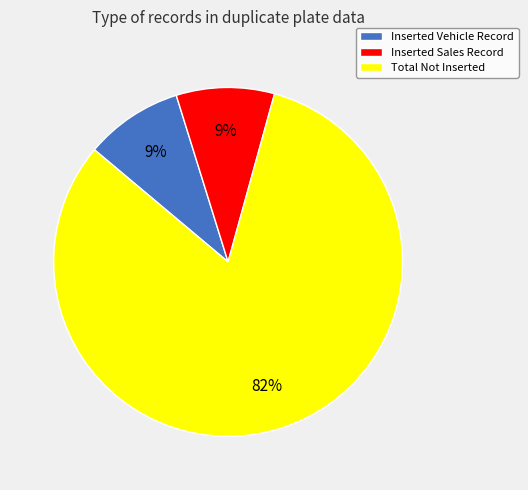

What percentage is the Inserted Sales Record slice, to the nearest percent?

9%